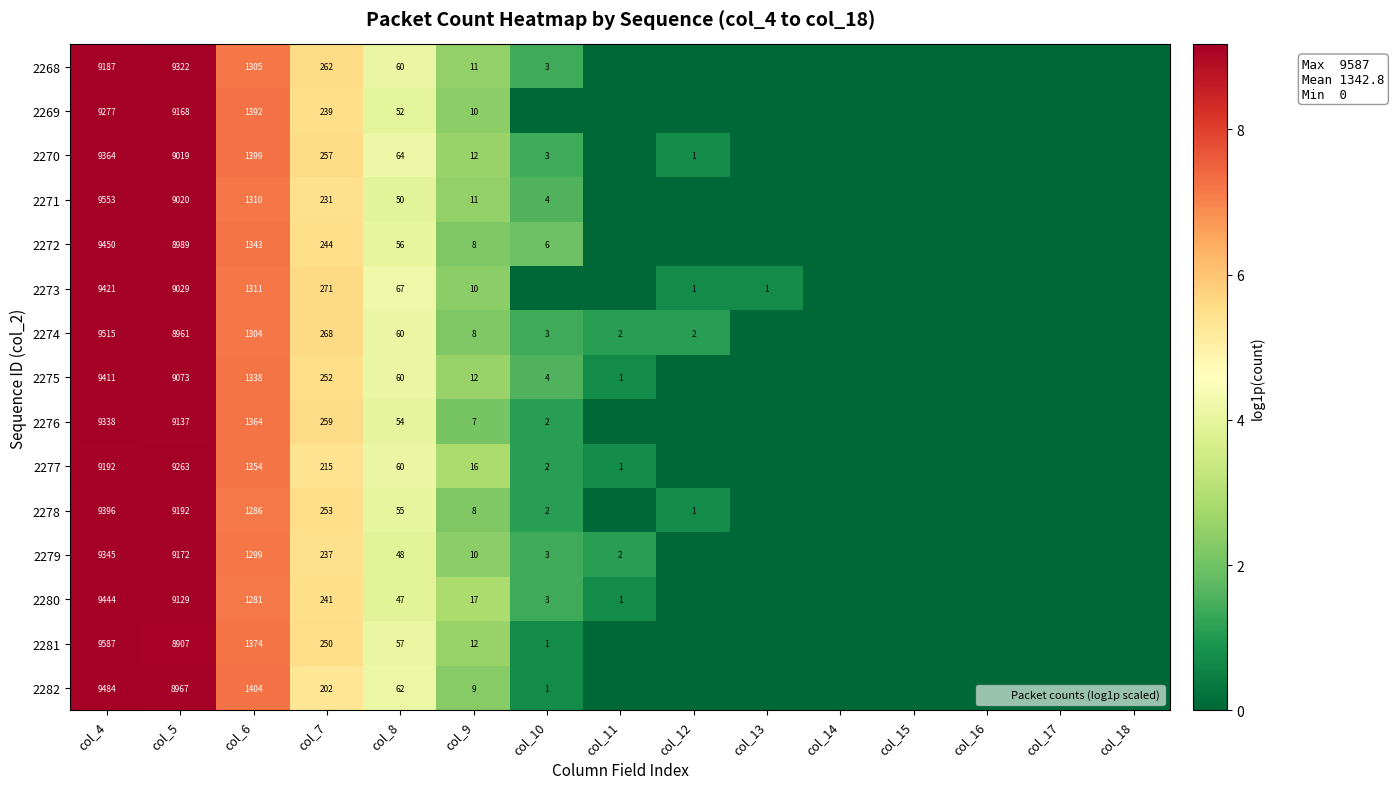

What is the difference between the highest and lowest values at col_7?

0.3